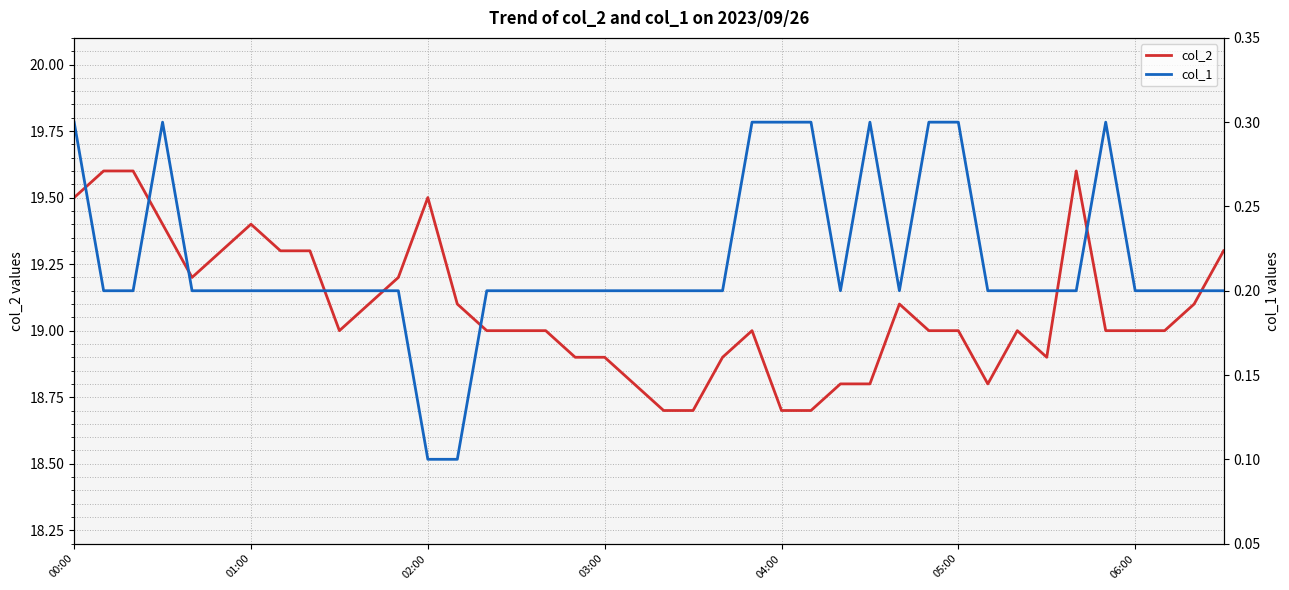

What is the difference between the maximum and minimum values in the col_1 series?

0.2